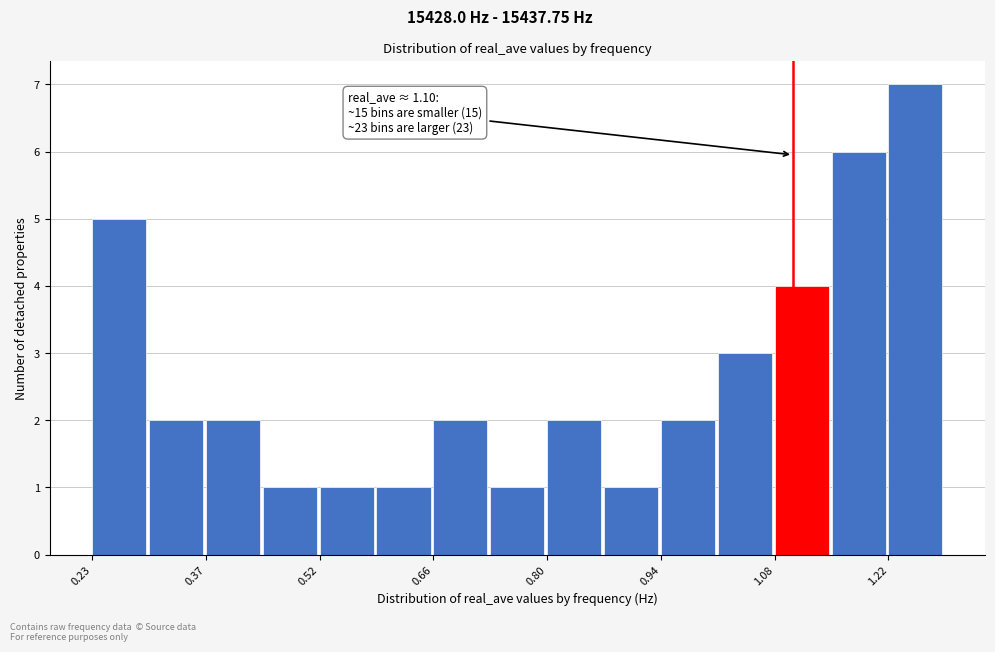

Read against the x-axis, roughly where is the centre of the tallest bar?

1.26